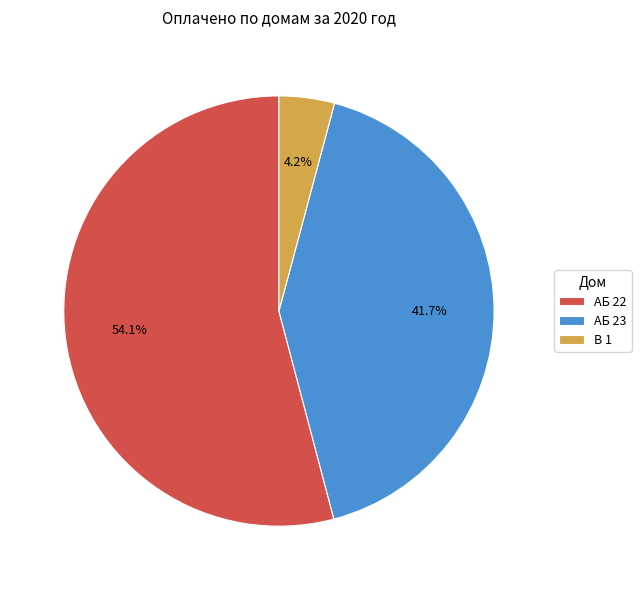

Combined, do АБ 22 and АБ 23 account for over 50%?

Yes